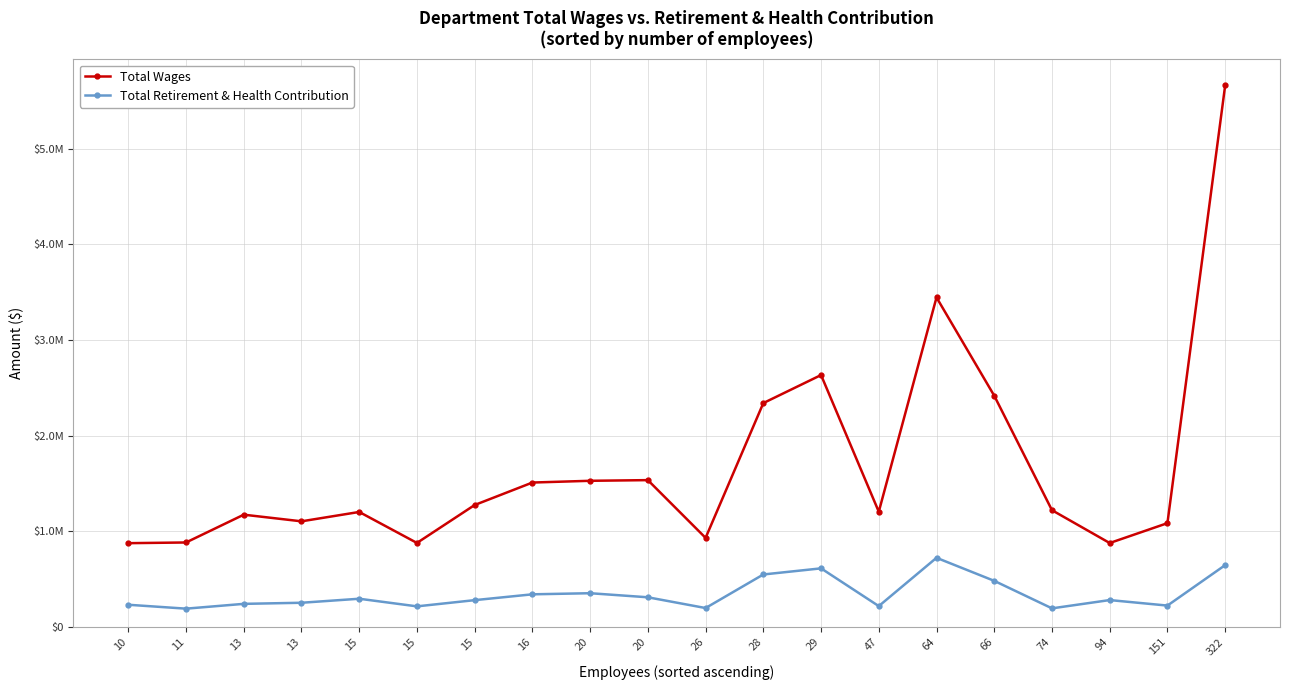

Is it true that Total Wages equals 687509.7 at 15?

False